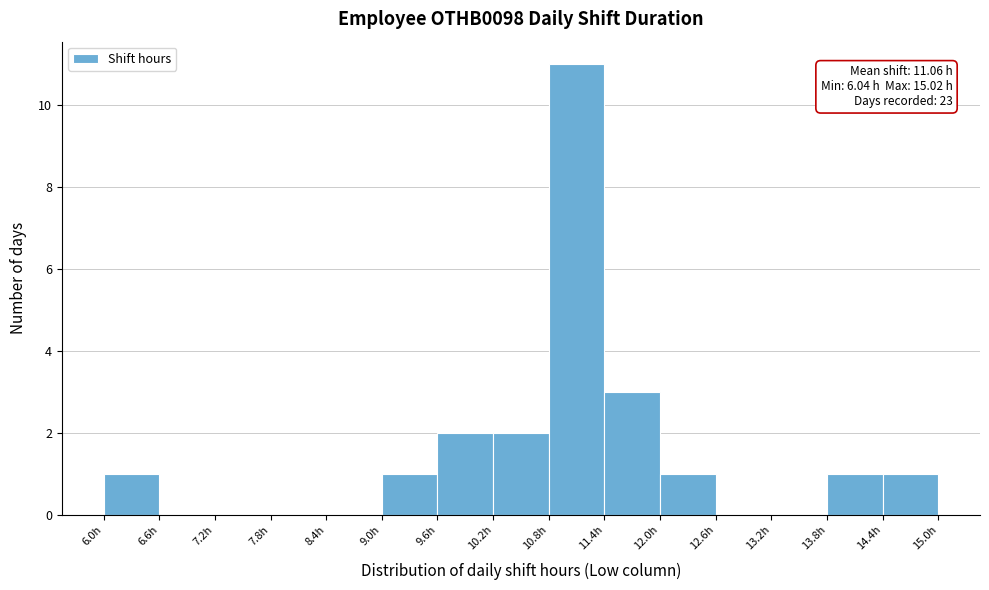

Over which range of the x-axis is the bar tallest?

10.8 to 11.4